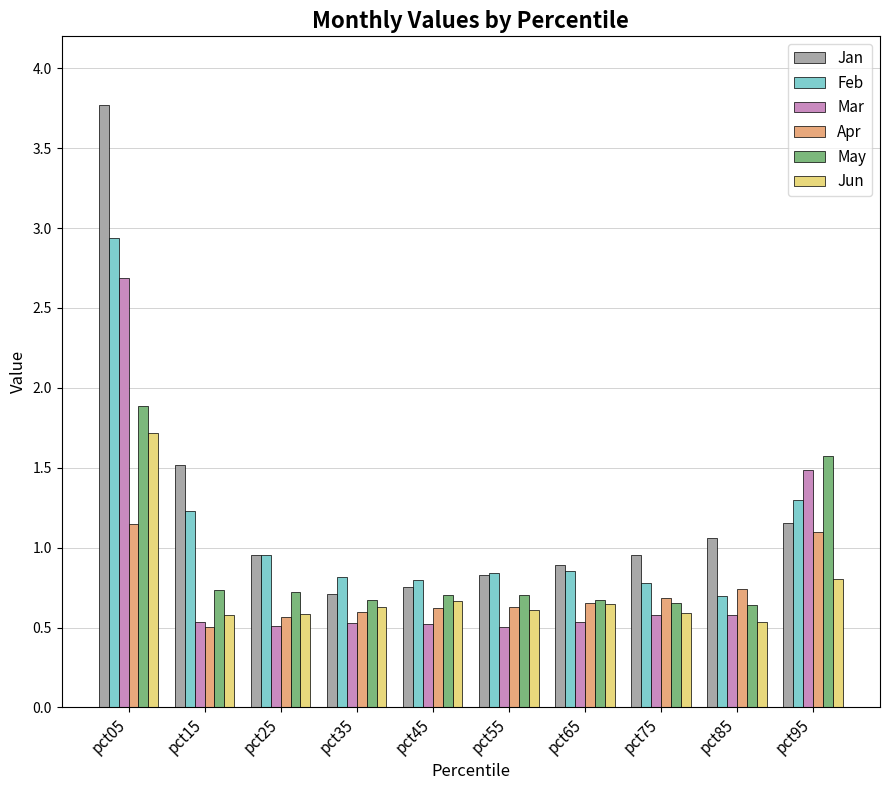

What is the difference between the second highest and second lowest values in the Apr series?

0.5